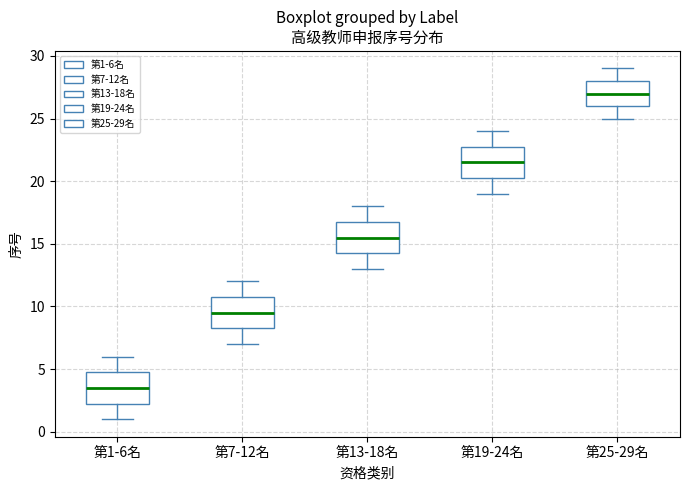

Reading left to right, read every box against the y-axis: the position of its median line, the range the box covers, and the ends of its whiskers. The values are not printed on the chart, so give them approximately, as read against the axis.

第1-6名: median 3.5, box 2.5 to 5.0, whiskers 1.0 to 6.0
第7-12名: median 9.5, box 8.5 to 11.0, whiskers 7.0 to 12.0
第13-18名: median 15.5, box 14.5 to 17.0, whiskers 13.0 to 18.0
第19-24名: median 21.5, box 20.5 to 23.0, whiskers 19.0 to 24.0
第25-29名: median 27.0, box 26.0 to 28.0, whiskers 25.0 to 29.0